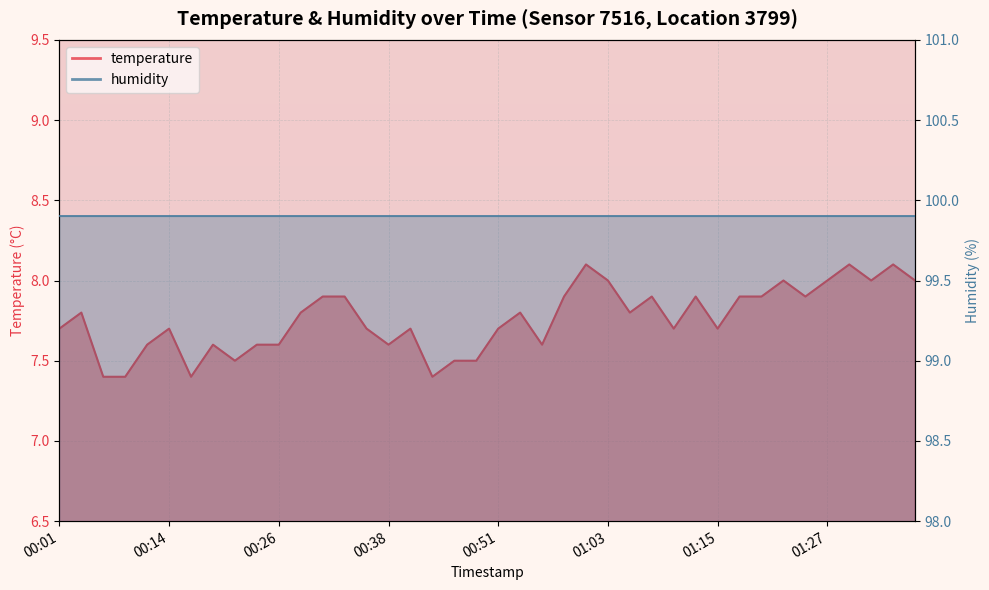

What is the maximum value shown in the chart?

8.1